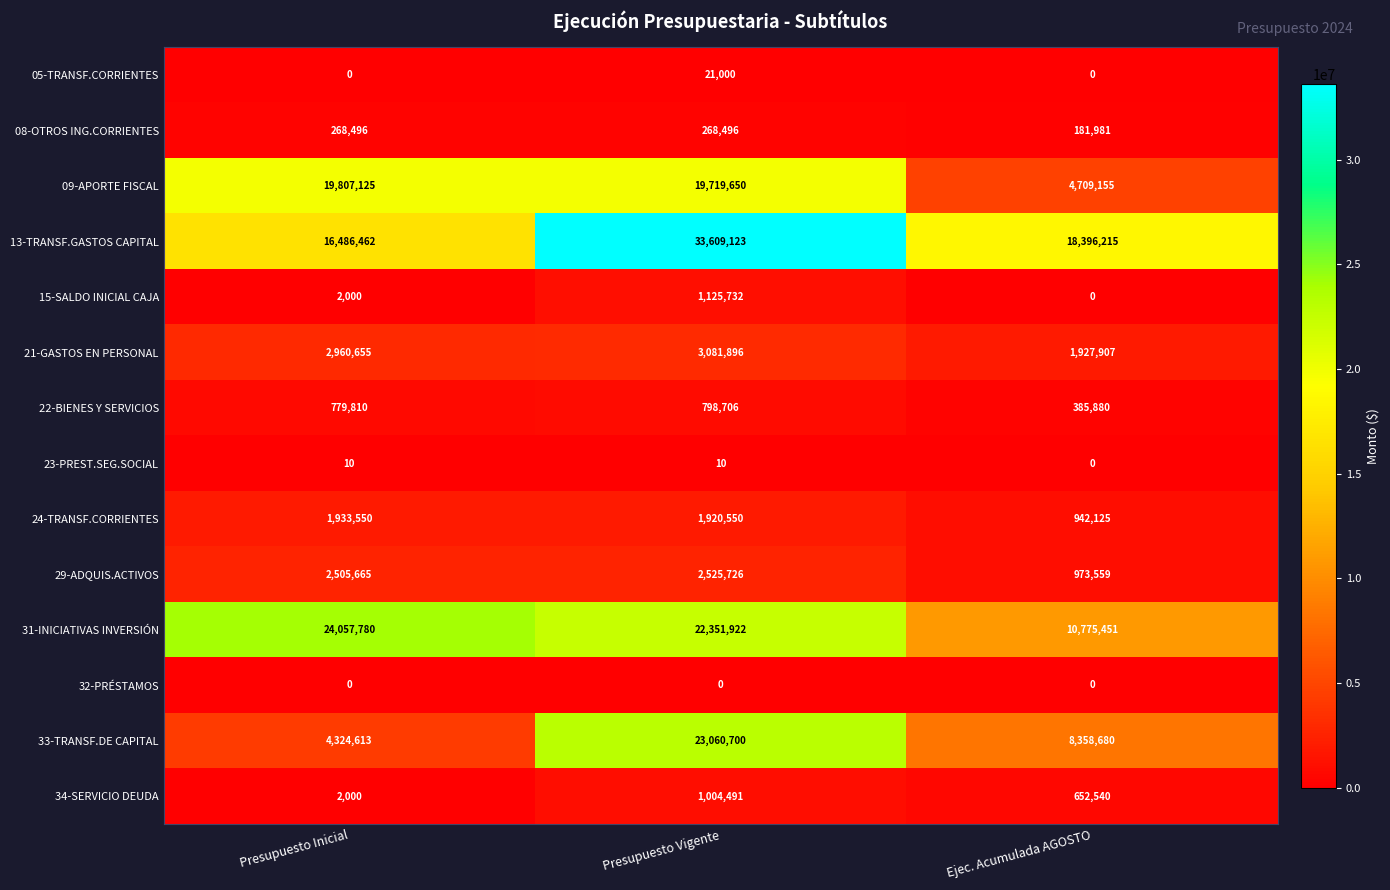

Where does the 24-TRANSF.CORRIENTES series first go above 1920550?

Presupuesto Inicial